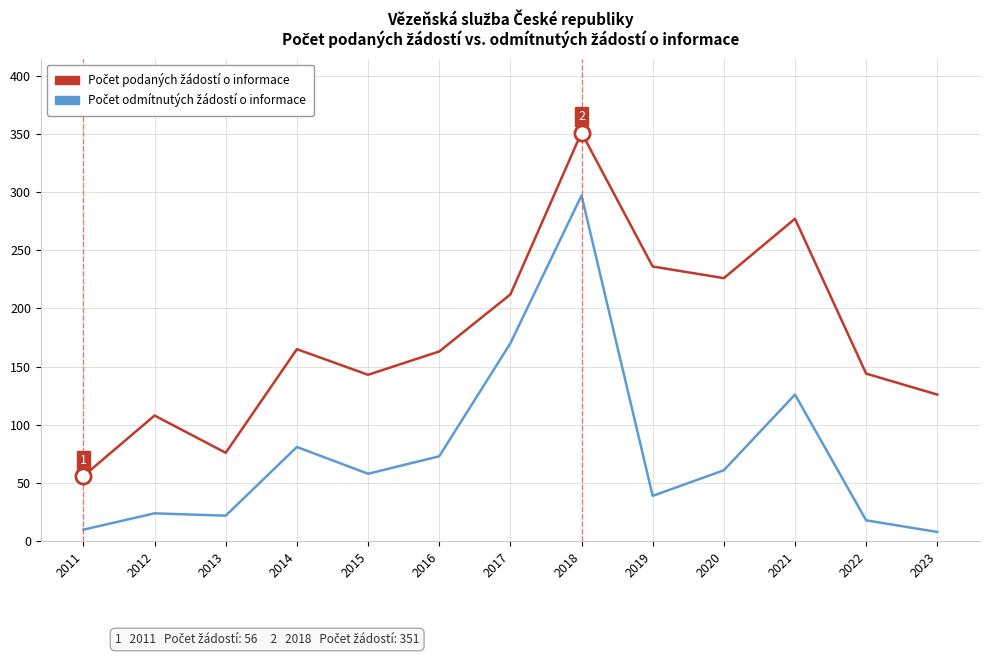

At which category is the sum across all series the highest?

2018